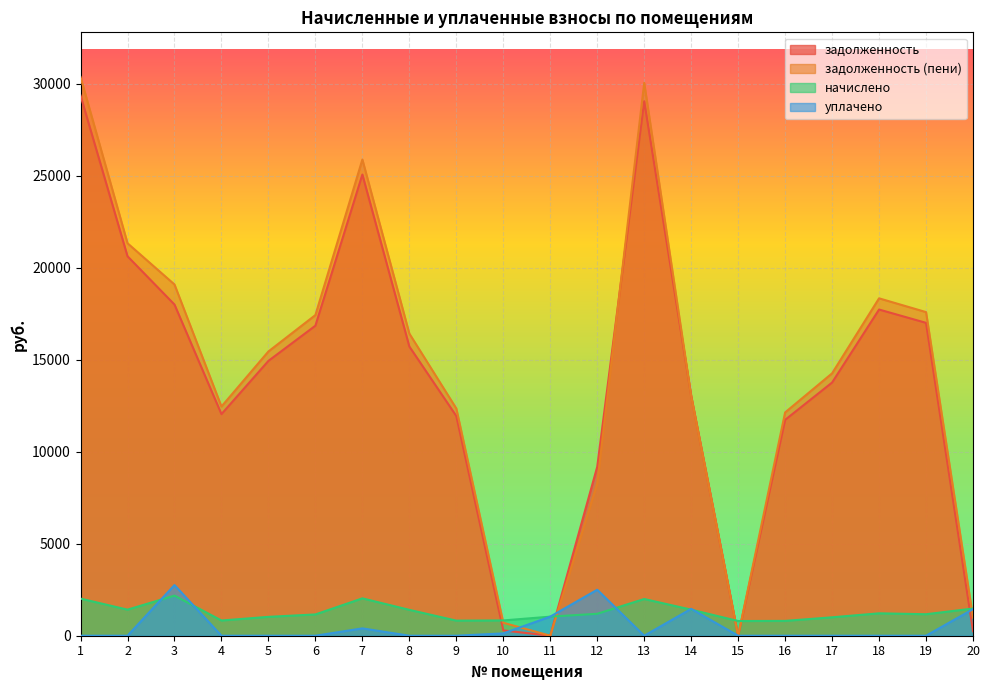

Which series has the largest total across all categories?

задолженность (пени)